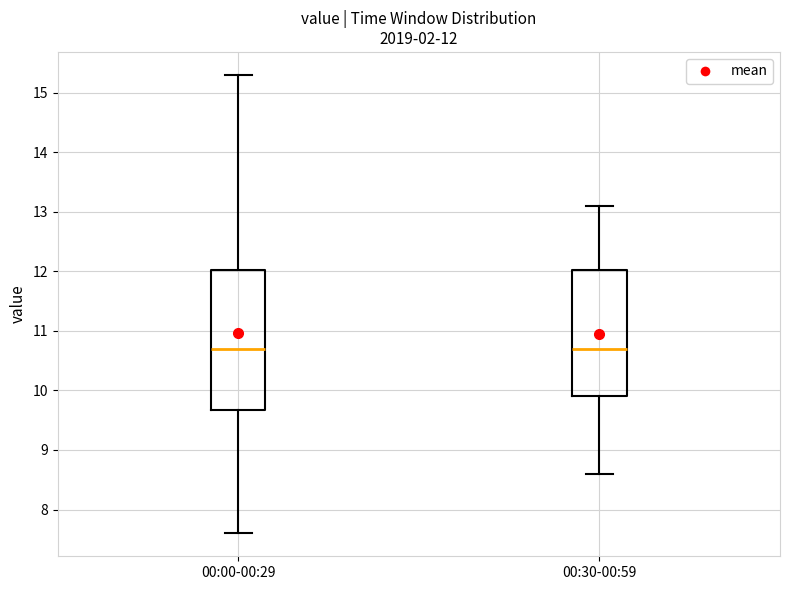

Comparing the boxes themselves (not the whiskers), which one is the tallest?

00:00-00:29